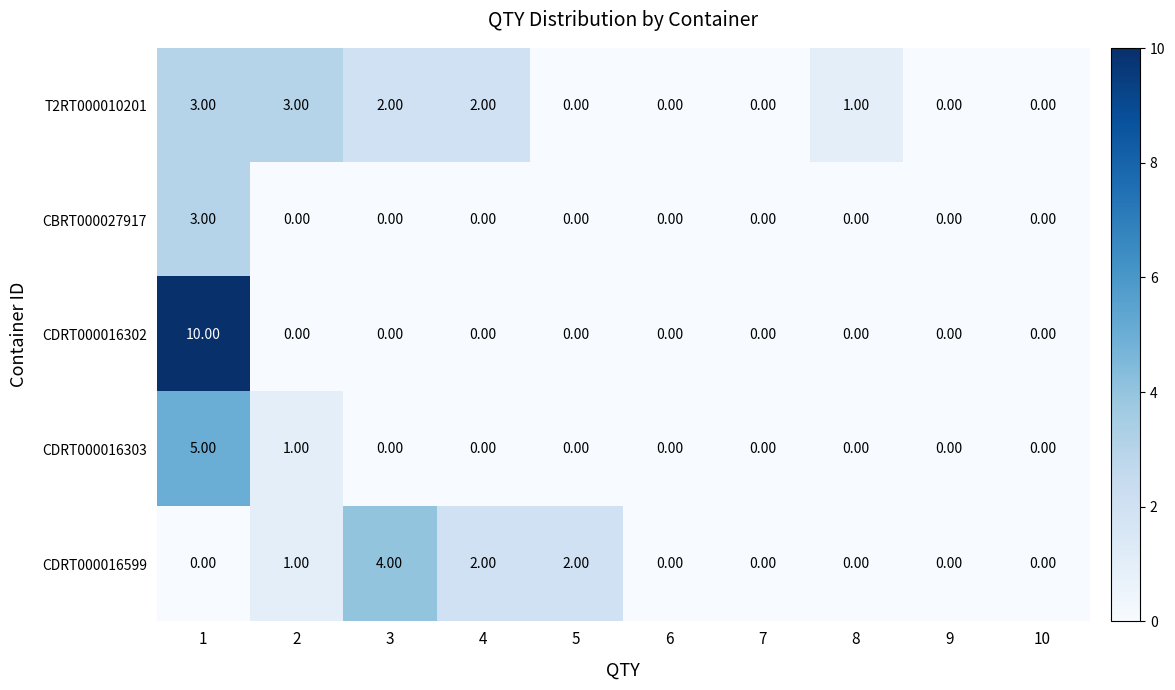

Which series has the largest range (max minus min)?

CDRT000016302